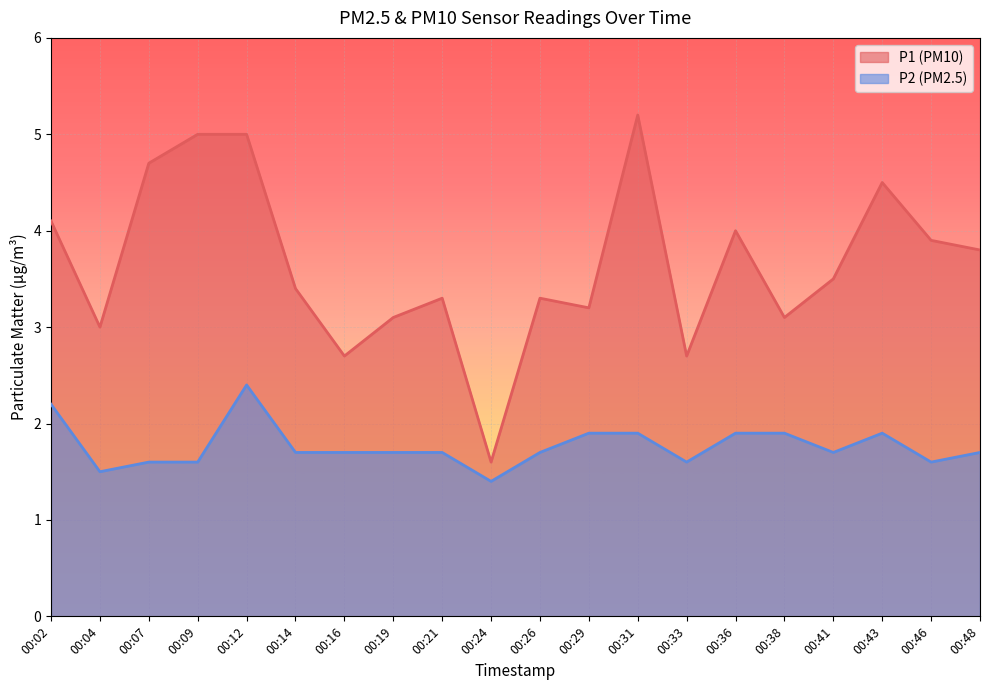

The value of P2 at 00:19 is 3.0. True or false?

False